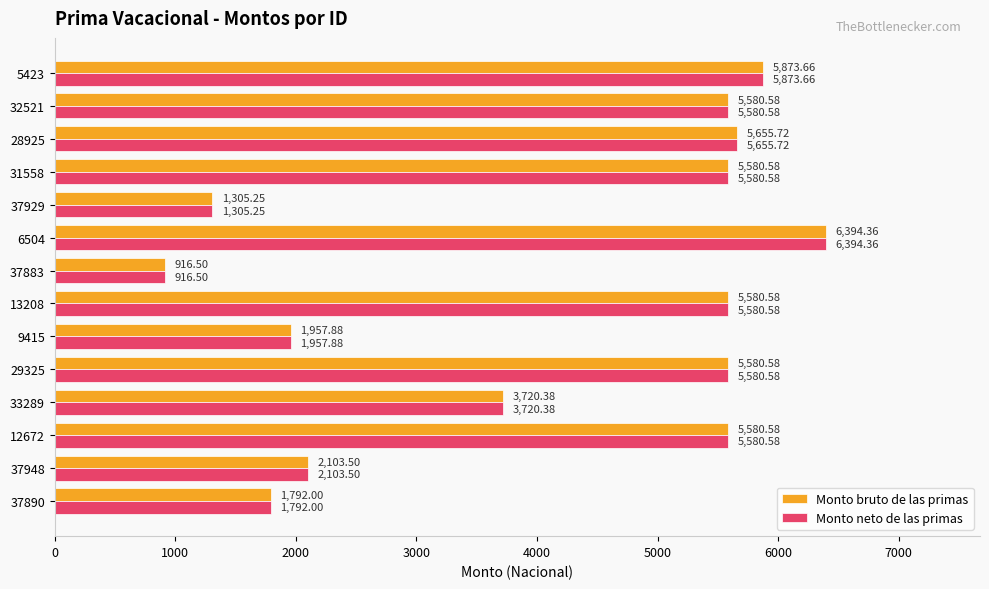

What is the difference between the second highest and minimum values in the Monto neto de las primas series?

4957.2